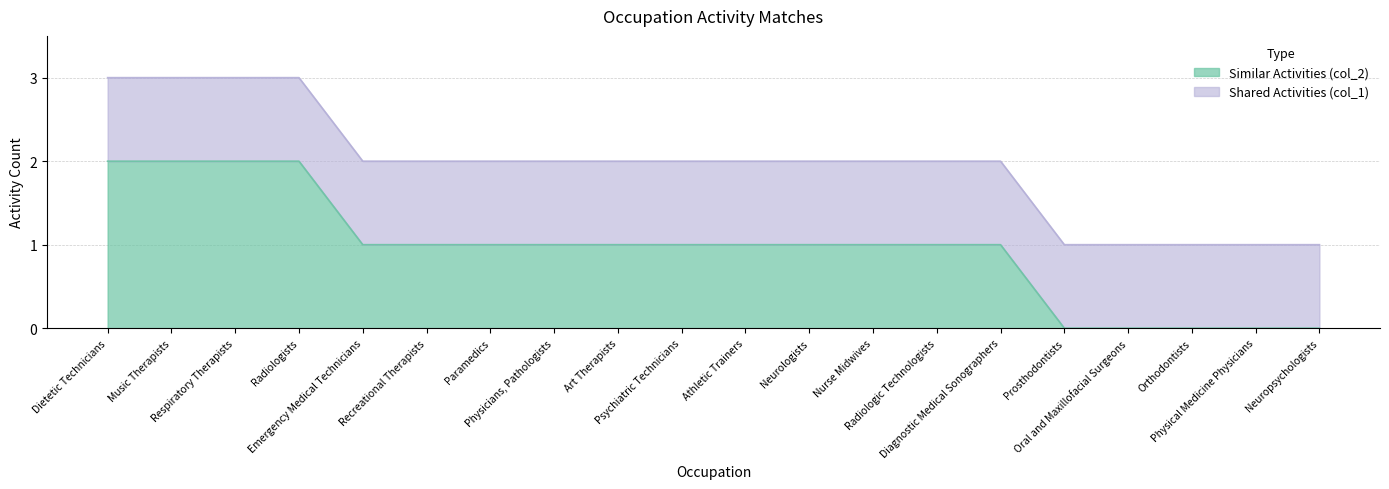

Which label corresponds to the largest value in the chart?

Dietetic Technicians